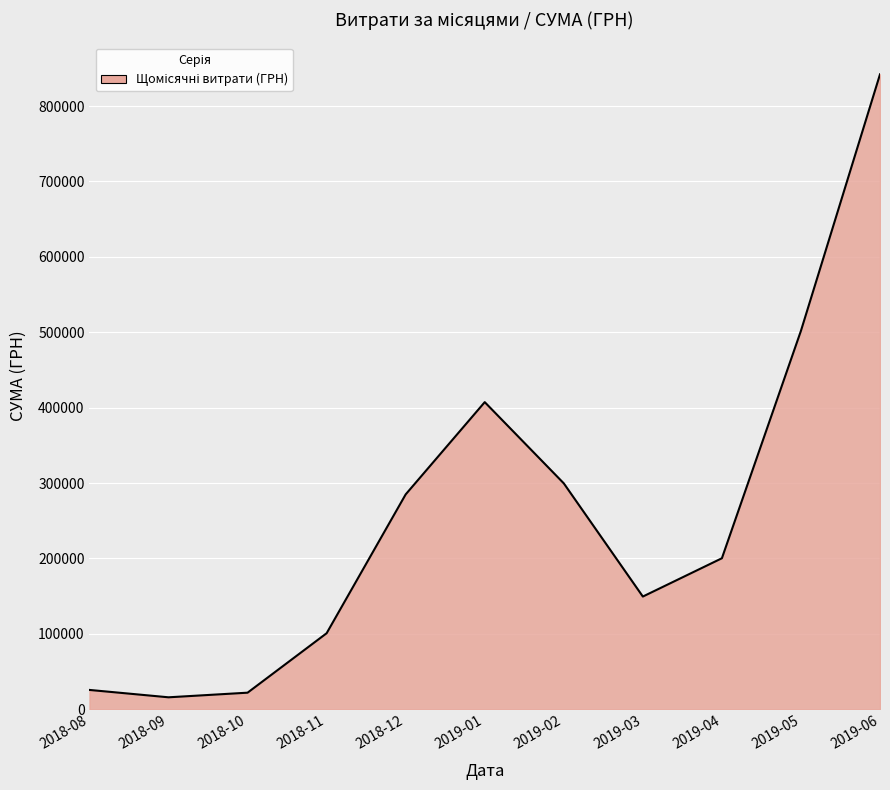

Is it true that the value at 2019-04 is 200293.2?

True